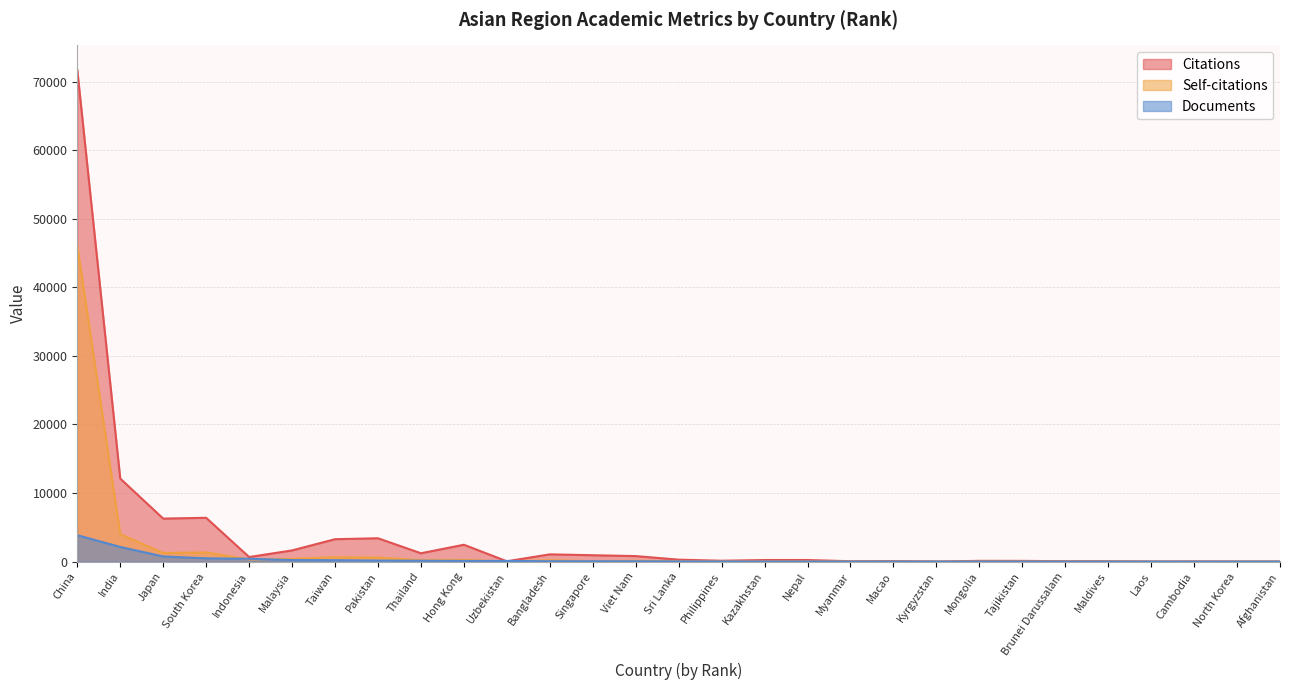

What is the label of the 26th point from the left?

Laos